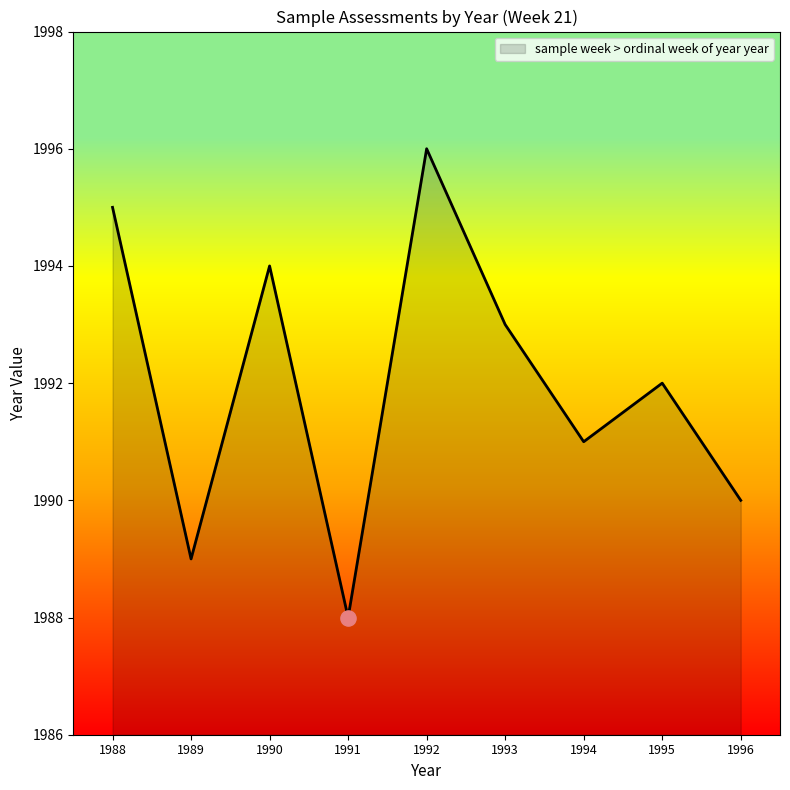

Approximately how many times larger is the value at 1993 compared to 1994?

1.0